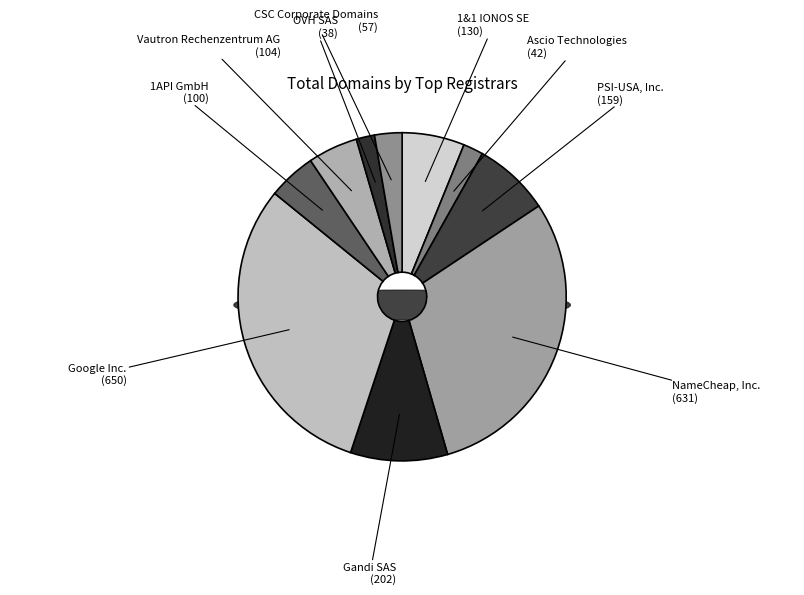

What percentage is the Google Inc. slice, to the nearest percent?

31%